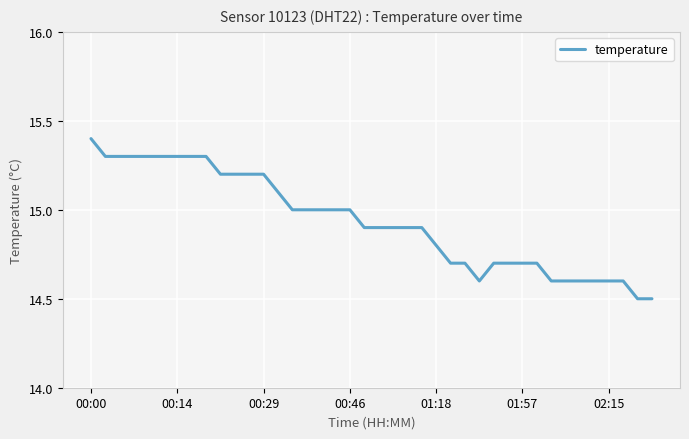

Reading left to right, transcribe all the data shown in this chart.

15.4	15.3	15.3	15.3	15.3	15.3	15.3	15.3	15.3	15.2	15.2	15.2	15.2	15.1	15.0	15.0	15.0	15.0	15.0	14.9	14.9	14.9	14.9	14.9	14.8	14.7	14.7	14.6	14.7	14.7	14.7	14.7	14.6	14.6	14.6	14.6	14.6	14.6	14.5	14.5